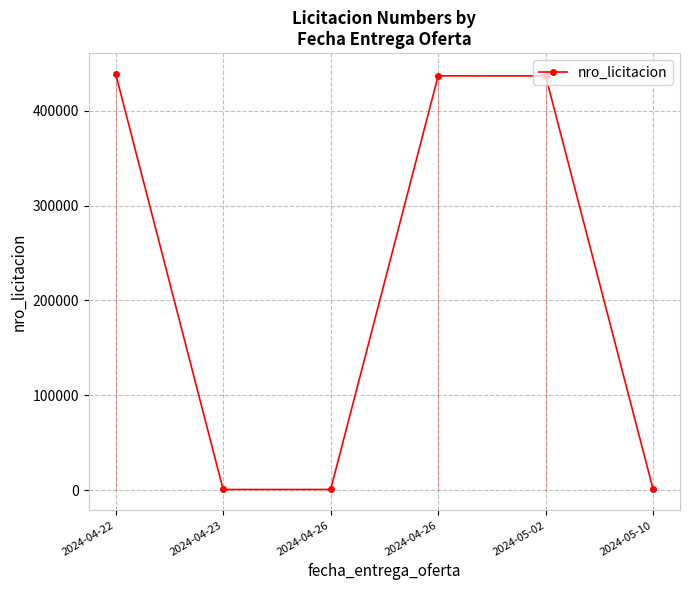

Approximately how many times larger is the value at 2024-04-22 compared to 2024-05-02?

1.0